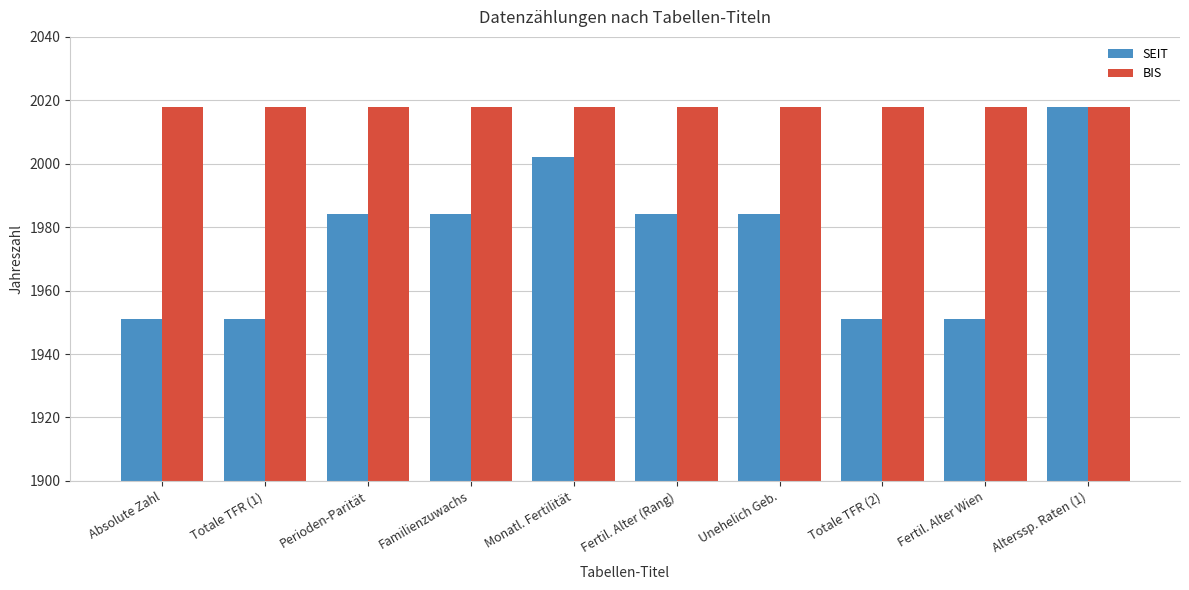

What is the highest value of the SEIT series?

2018